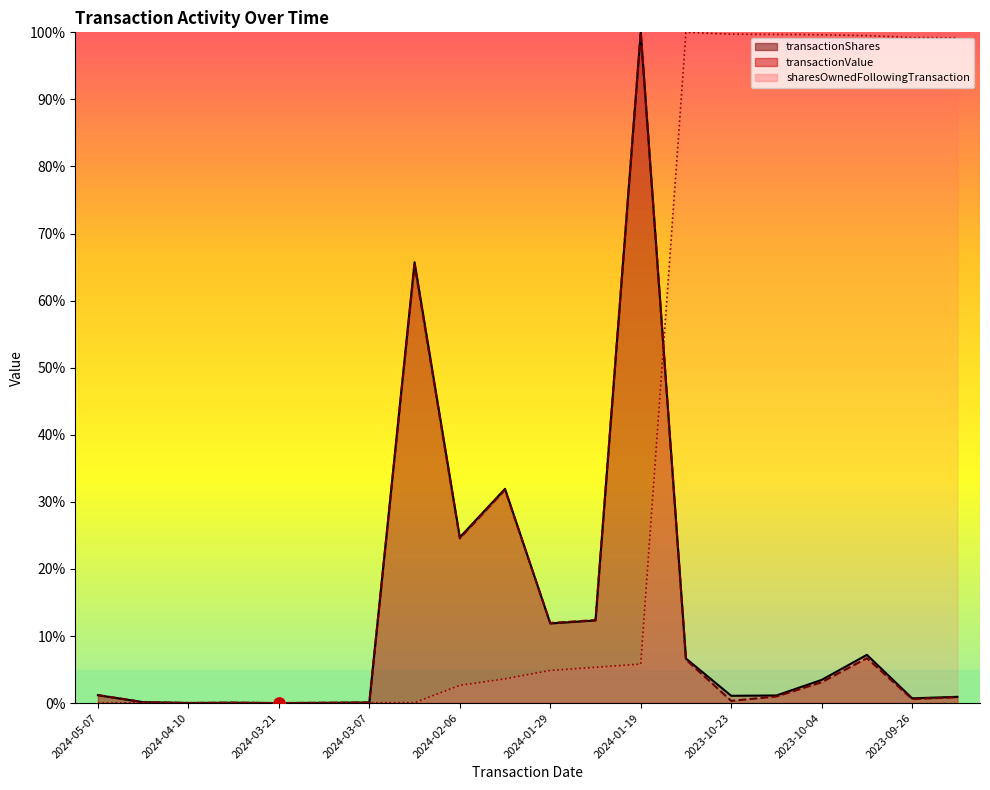

How many values in transactionValue are above zero?

19